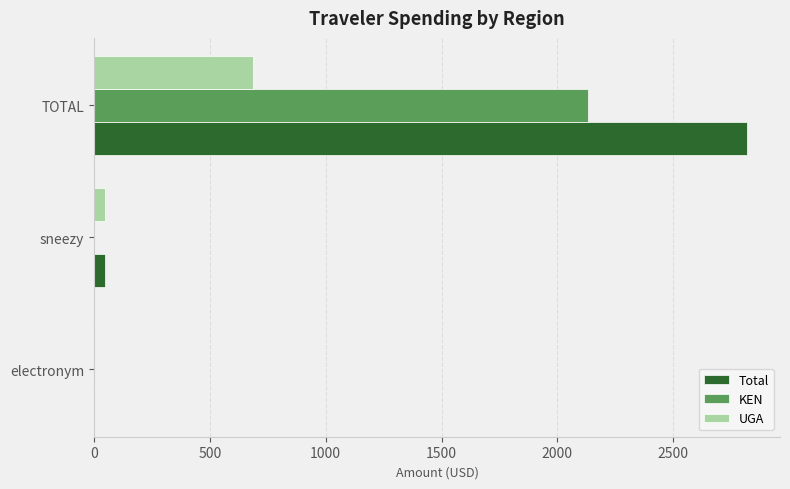

At which category is the sum across all series the highest?

TOTAL